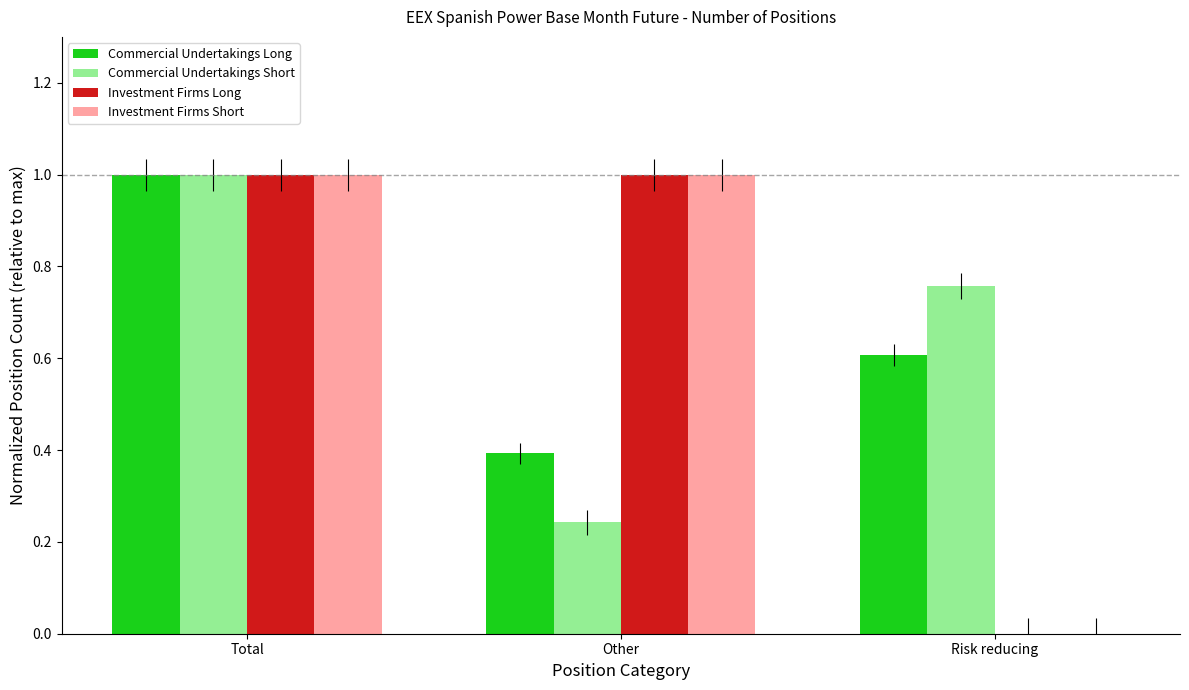

Count the Commercial Undertakings Short values in the range 0 to 1.

3